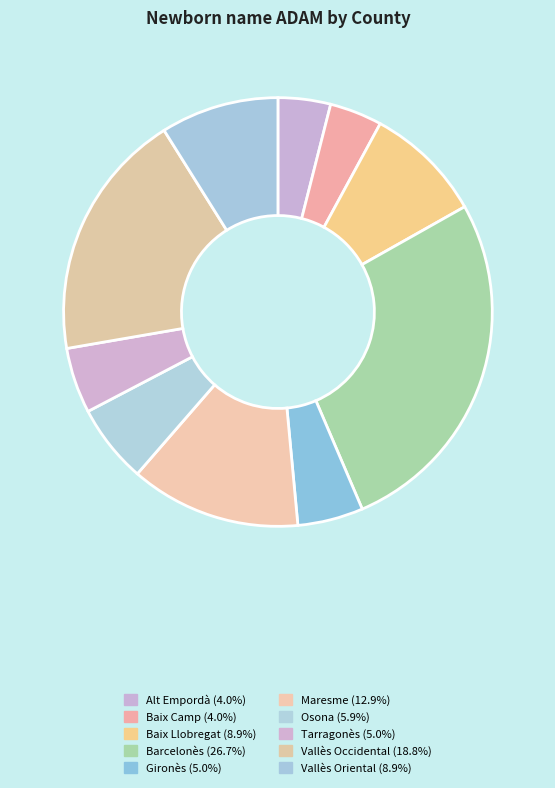

Which slice is the largest?

Barcelonès